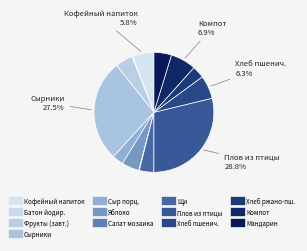

Which category has the smallest portion of the pie?

Салат мозаика